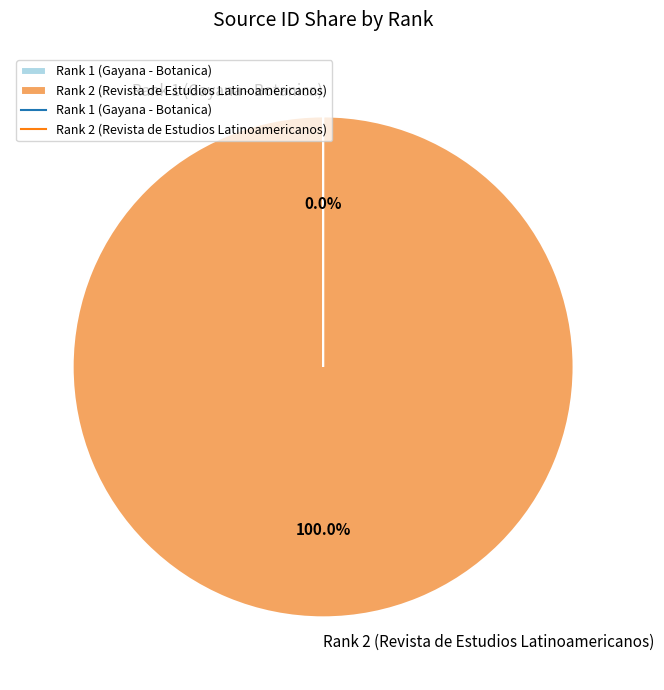

Which category accounts for the majority?

Rank 2 (Revista de Estudios Latinoamericanos)